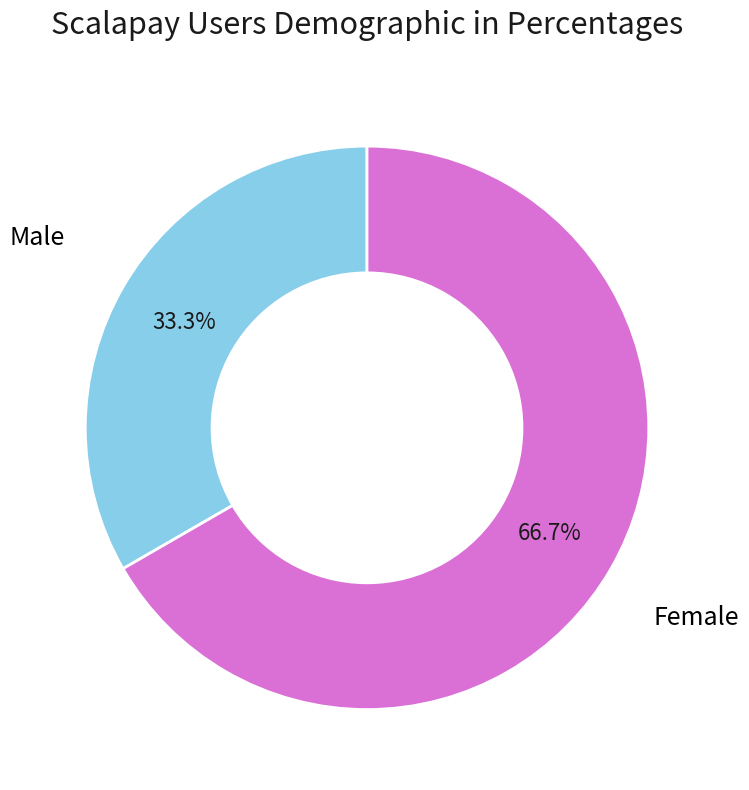

Which category has the smallest portion of the pie?

Male